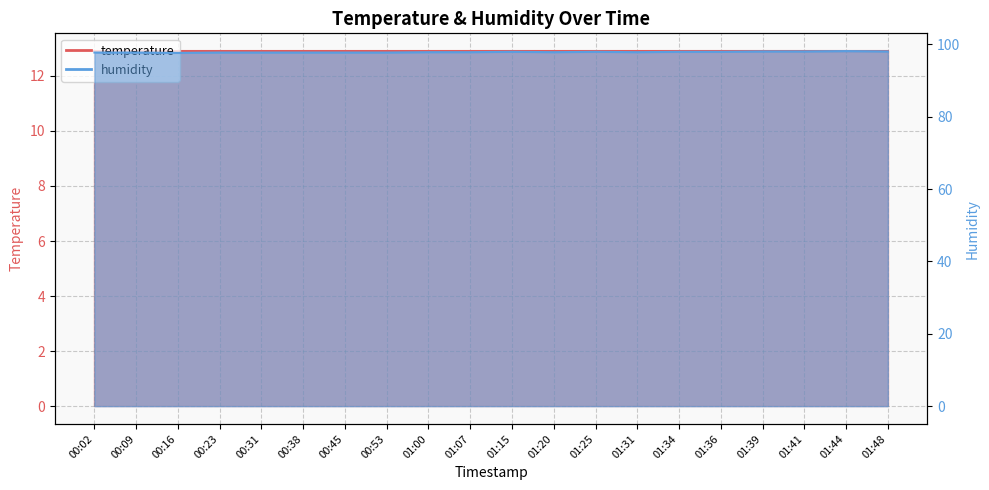

What is the greatest value displayed?

98.1